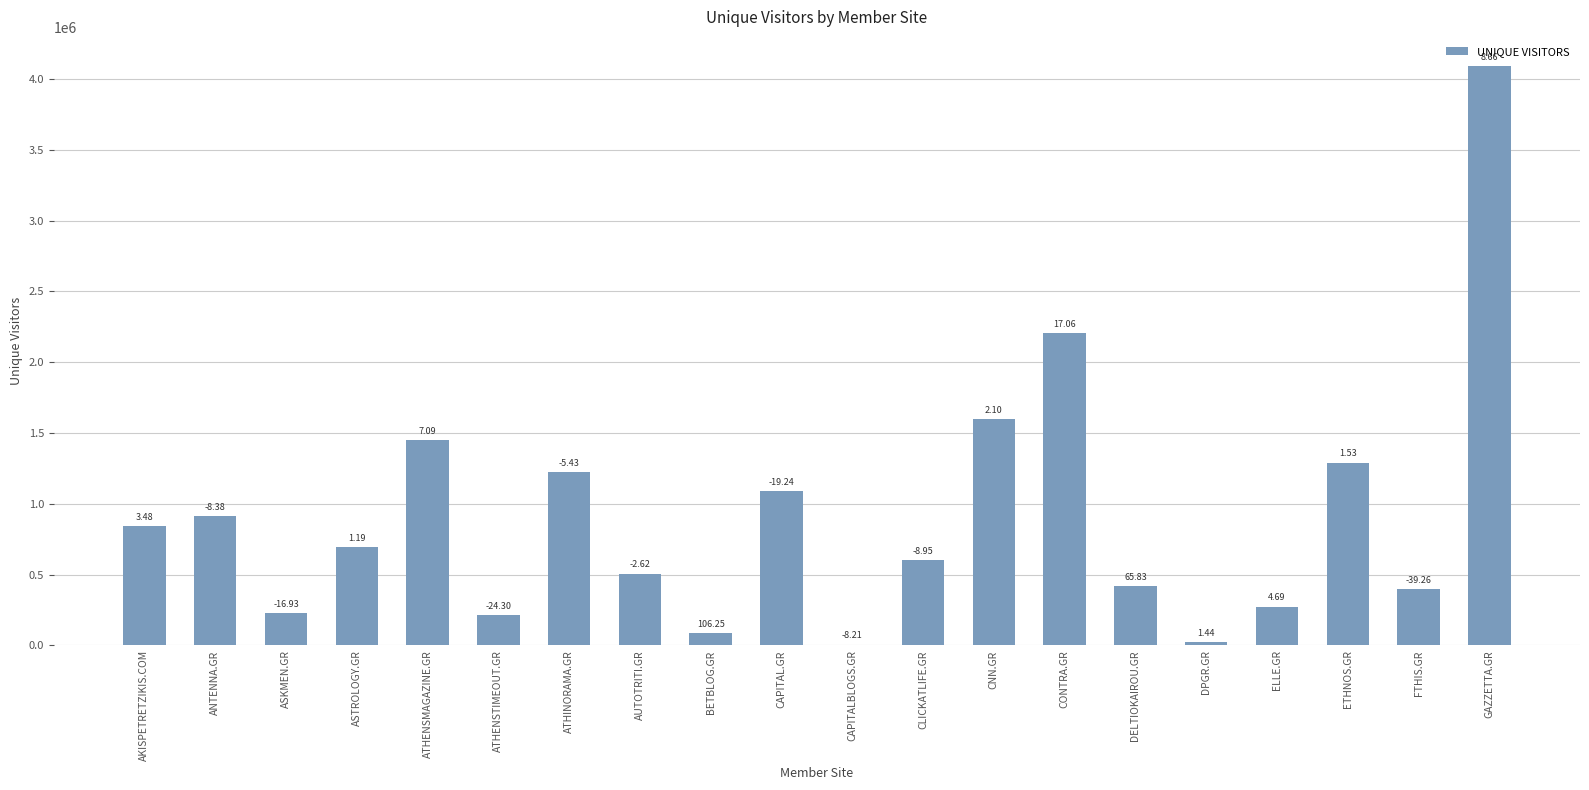

At which label does the data first exceed 695850?

AKISPETRETZIKIS.COM